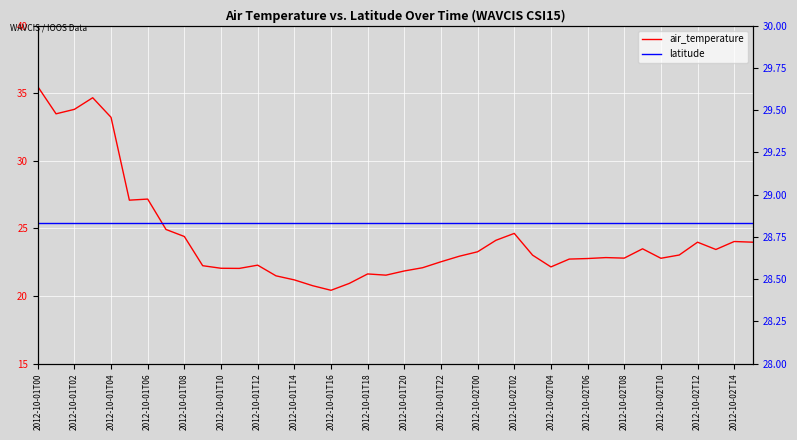

Where does the air_temperature series first go above 22?

2012-10-01T00